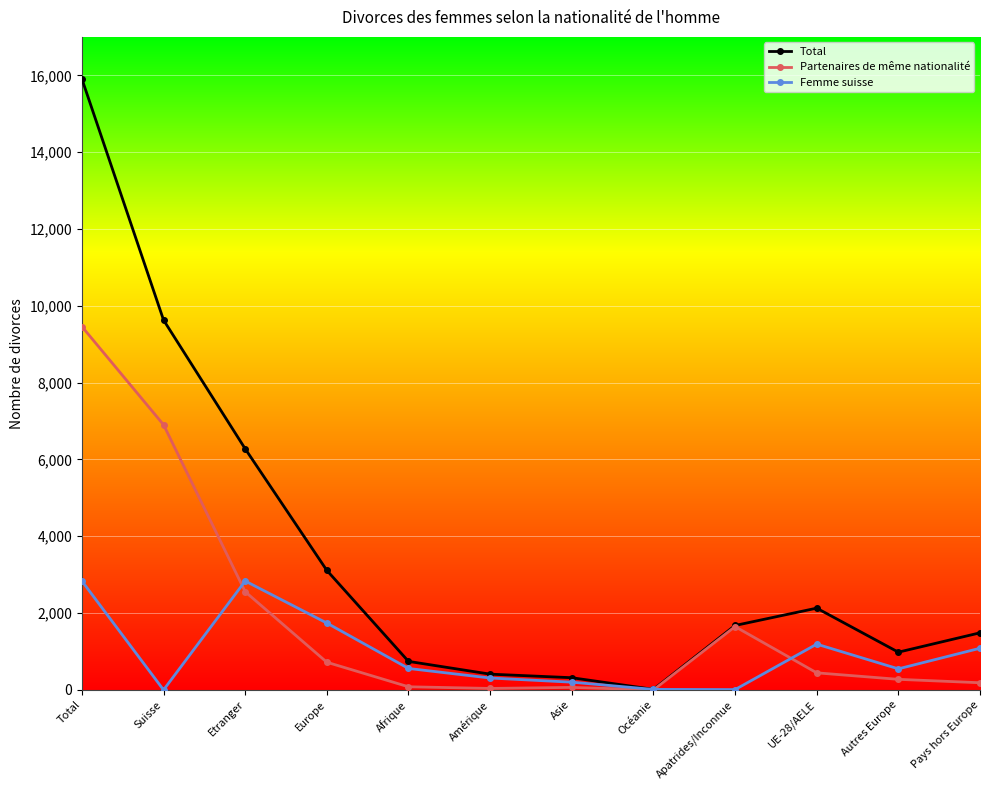

What is the greatest value displayed?

15906